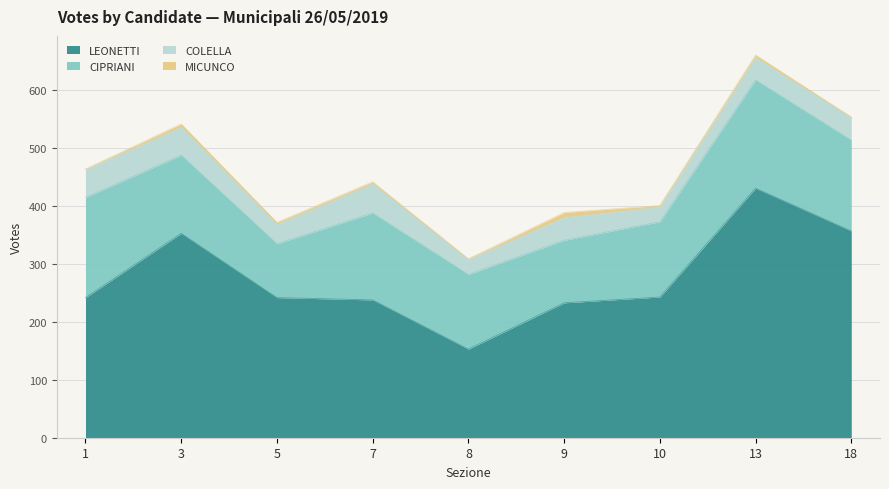

What is the greatest value displayed?

431